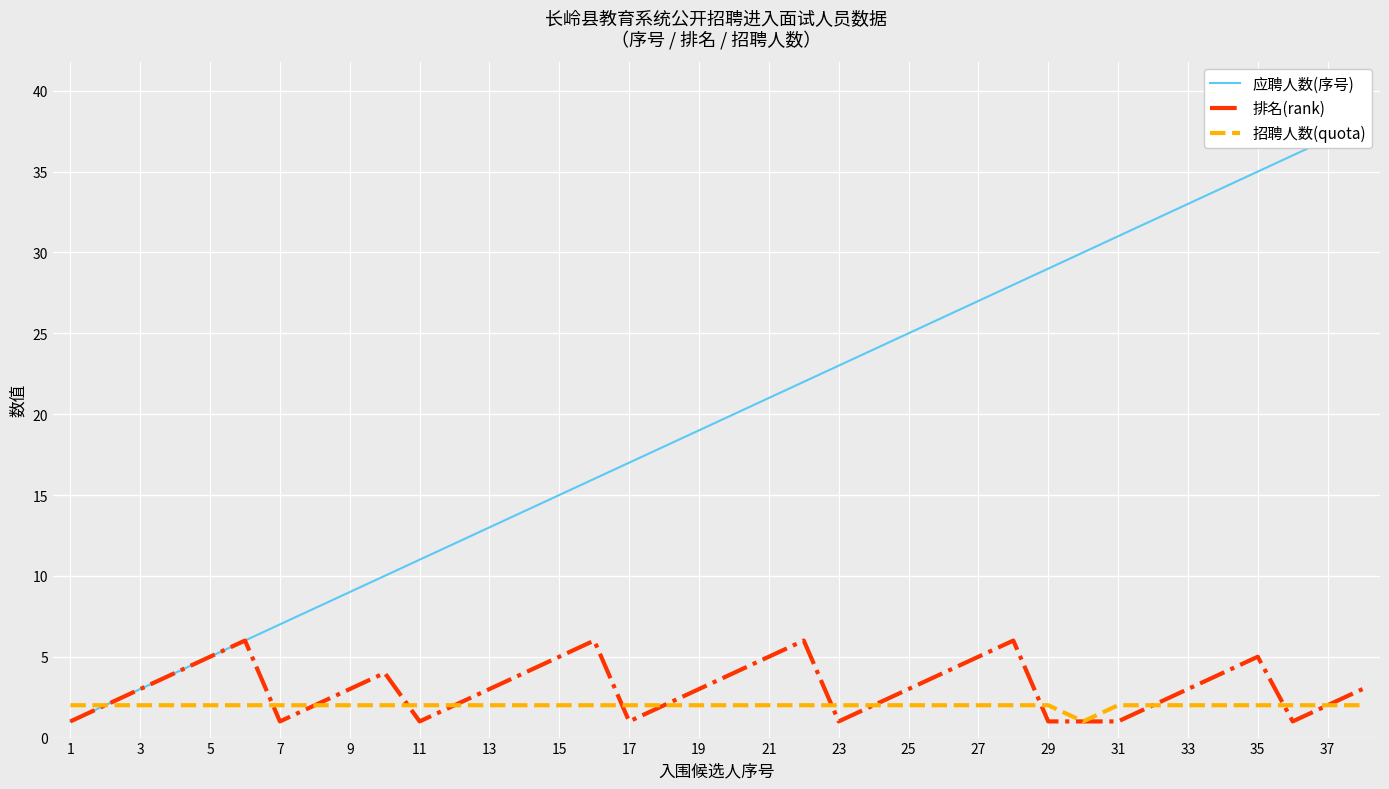

Is it true that 招聘人数(quota) equals 2 at 21?

True